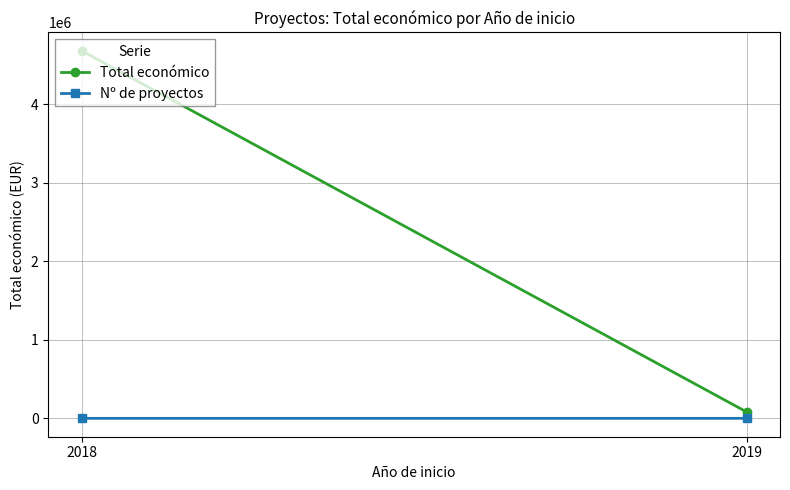

How many lines are shown in the chart?

2